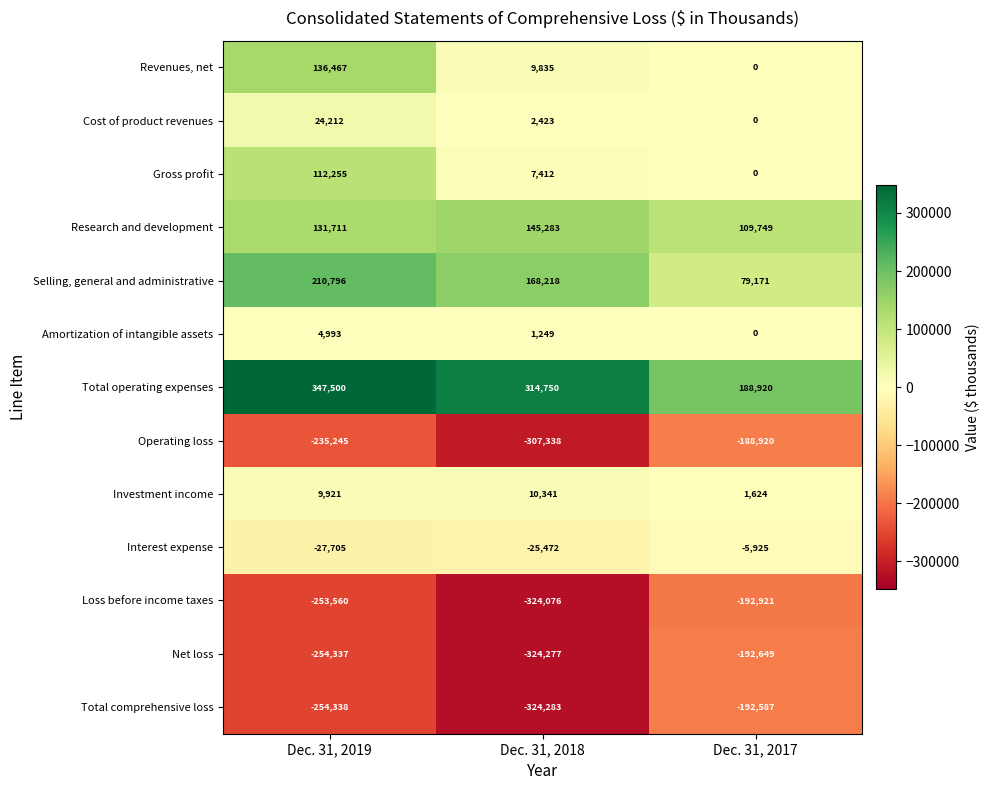

Which series changed the most between Dec. 31, 2019 and Dec. 31, 2018?

Revenues, net